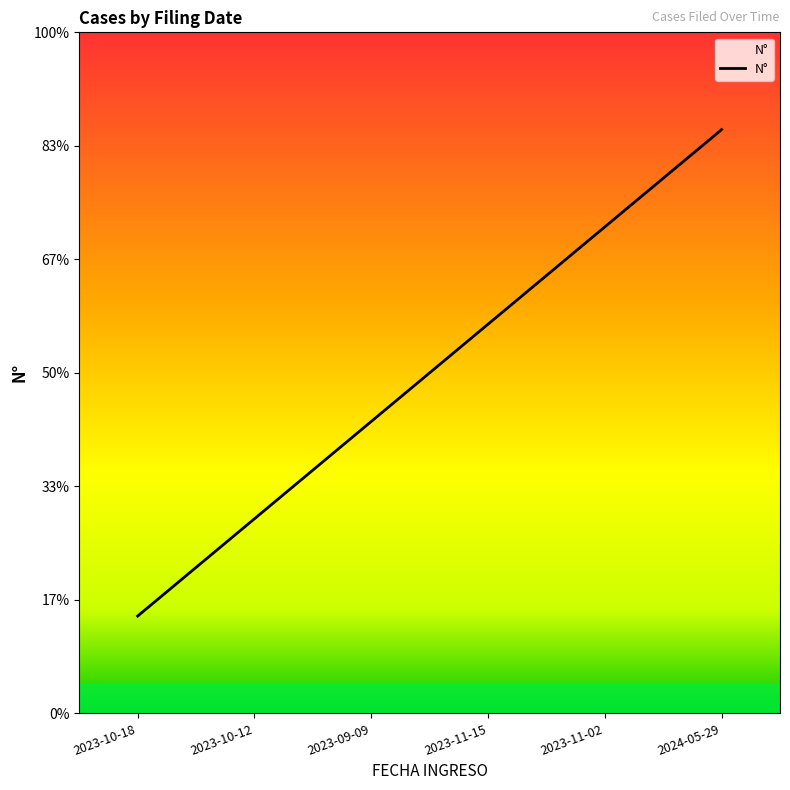

Does the chart display data point markers on the line(s)?

No